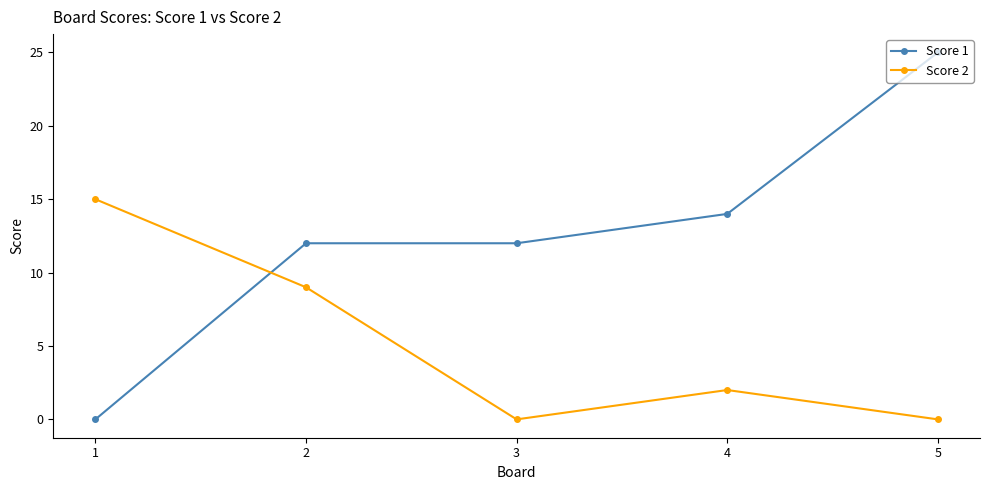

What is the greatest value displayed?

25